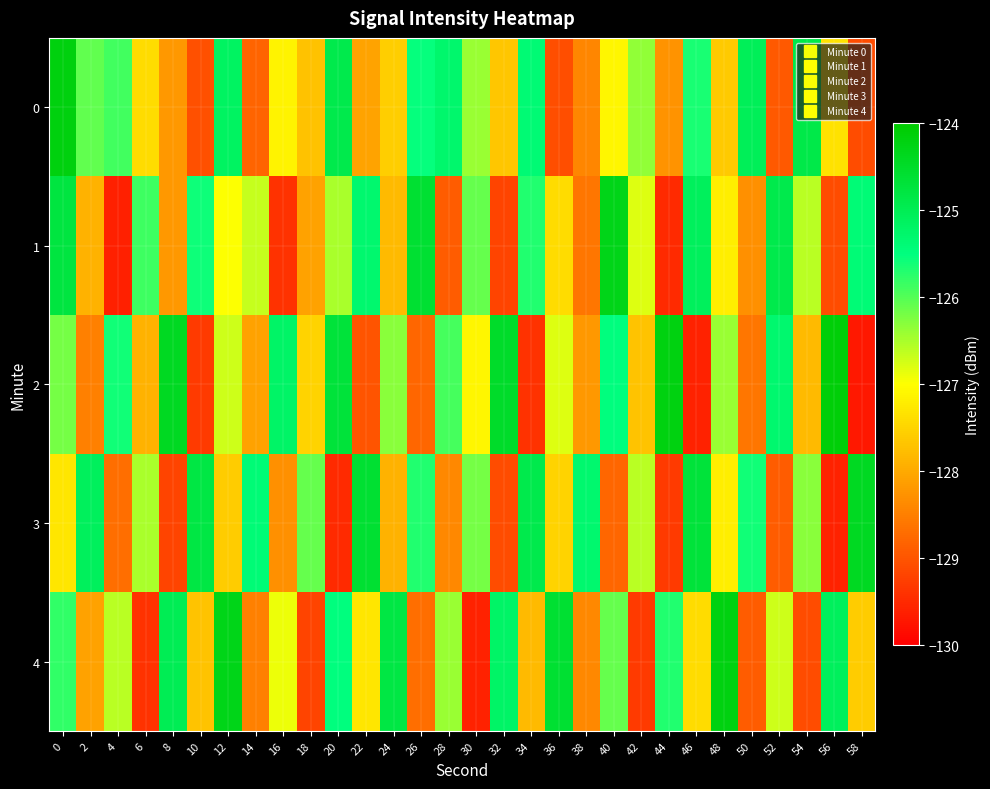

How many distinct data groups are displayed?

5